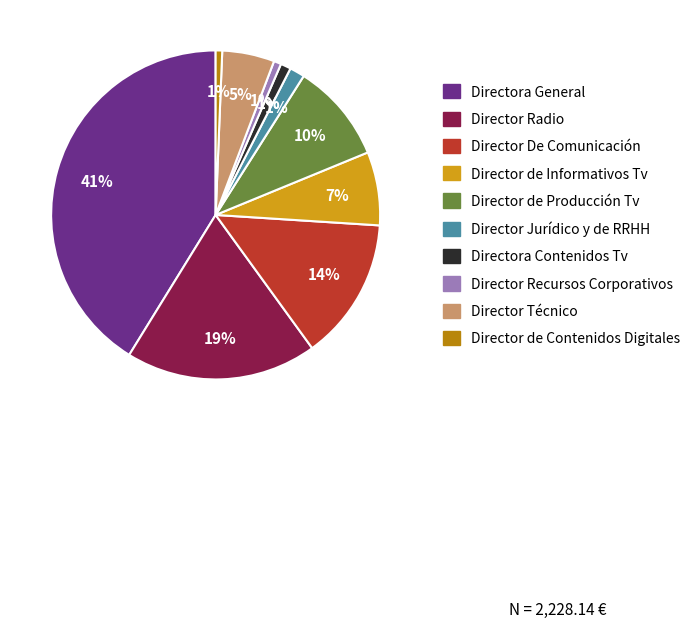

How many segments does this pie chart have?

10